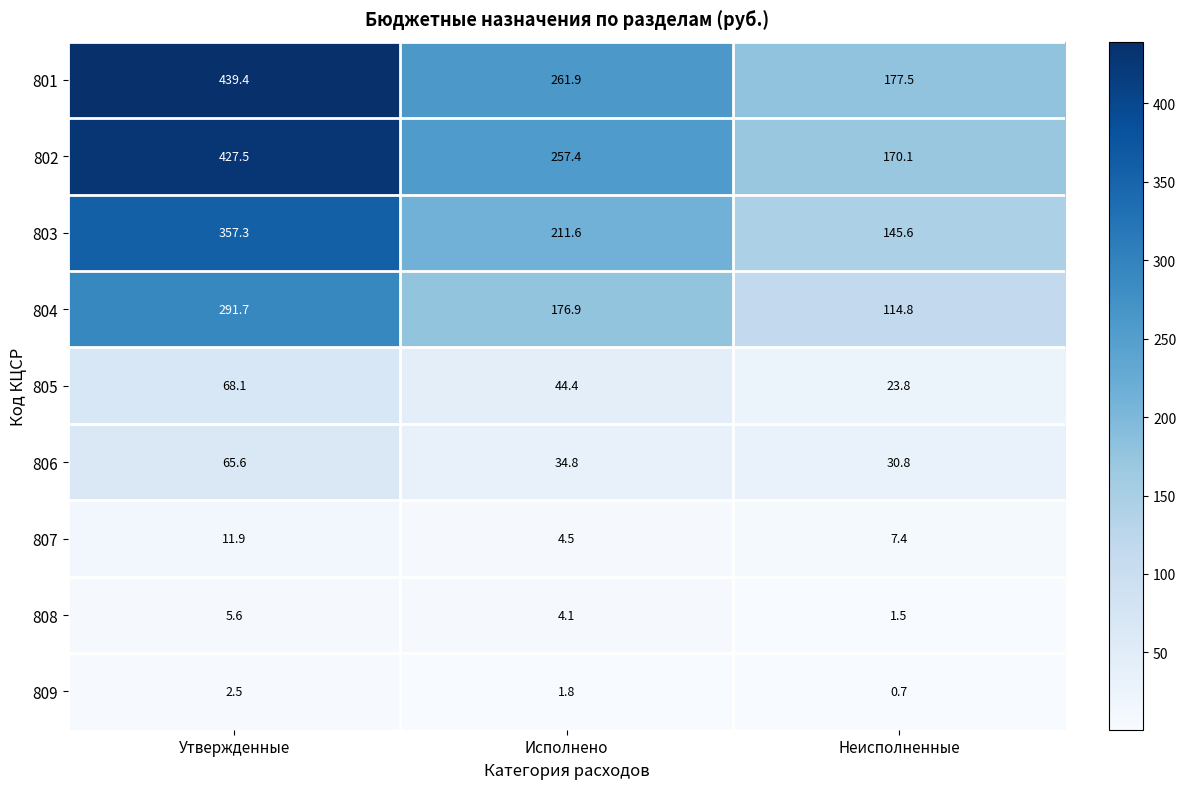

What is the maximum value shown in the chart?

439.4